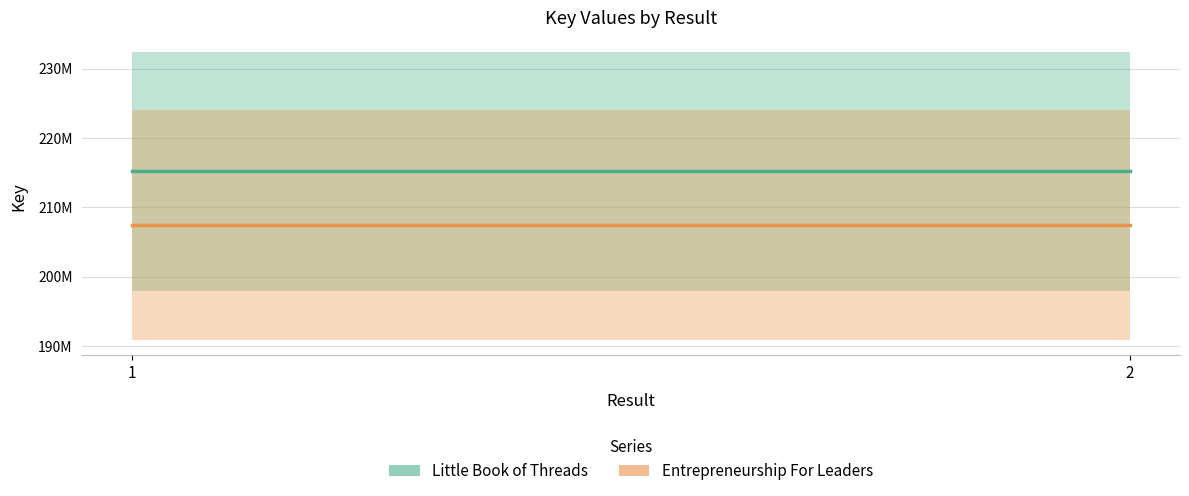

Count the number of data series in this chart.

2